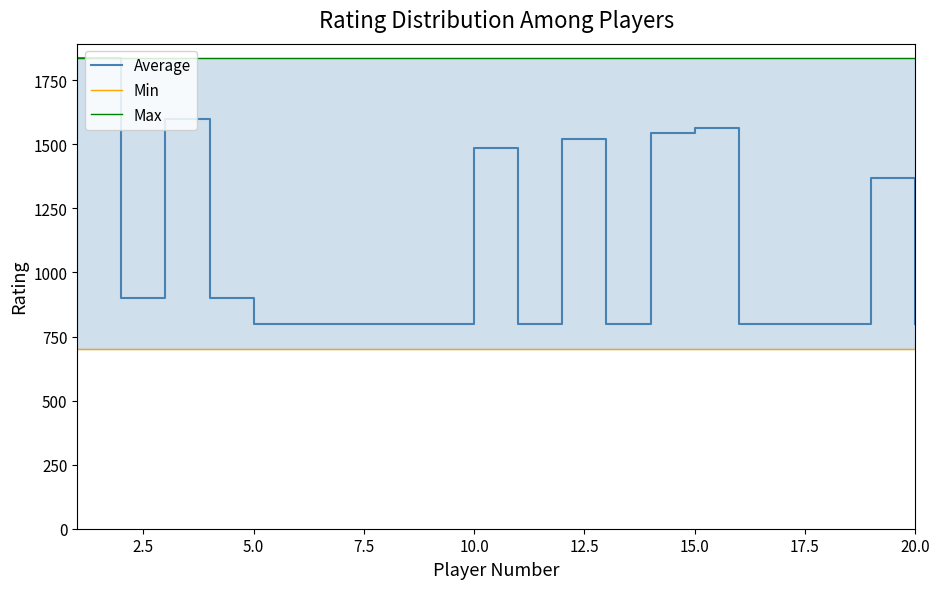

How many categories are shown in the chart?

20